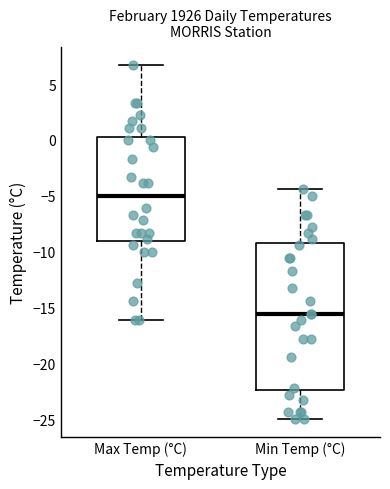

Reading left to right, transcribe this box plot: for each box, give where its median line is, the range the box spans, and where its two whiskers end, as read against the y-axis. The values are not printed on the chart, so give them approximately, as read against the axis.

Max Temp (°C): median -5.0, box -9.0 to 0.5, whiskers -16.0 to 6.5
Min Temp (°C): median -15.5, box -22.5 to -9.5, whiskers -25.0 to -4.5